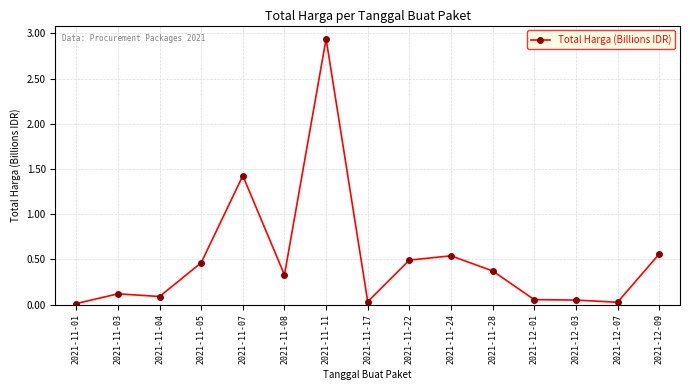

How many data points does each series have?

15